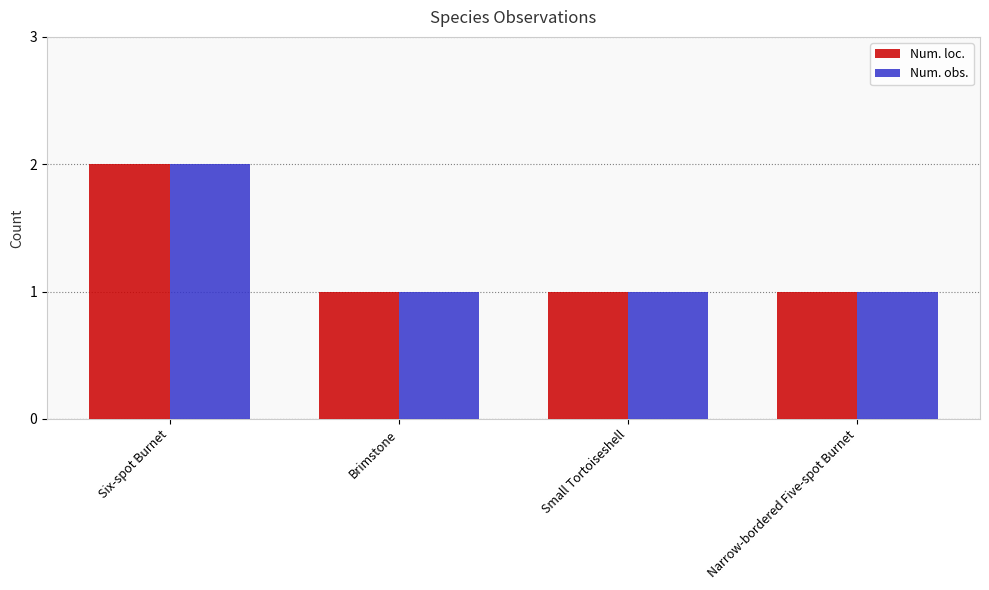

What is the label of the 1st bar from the right?

Narrow-bordered Five-spot Burnet